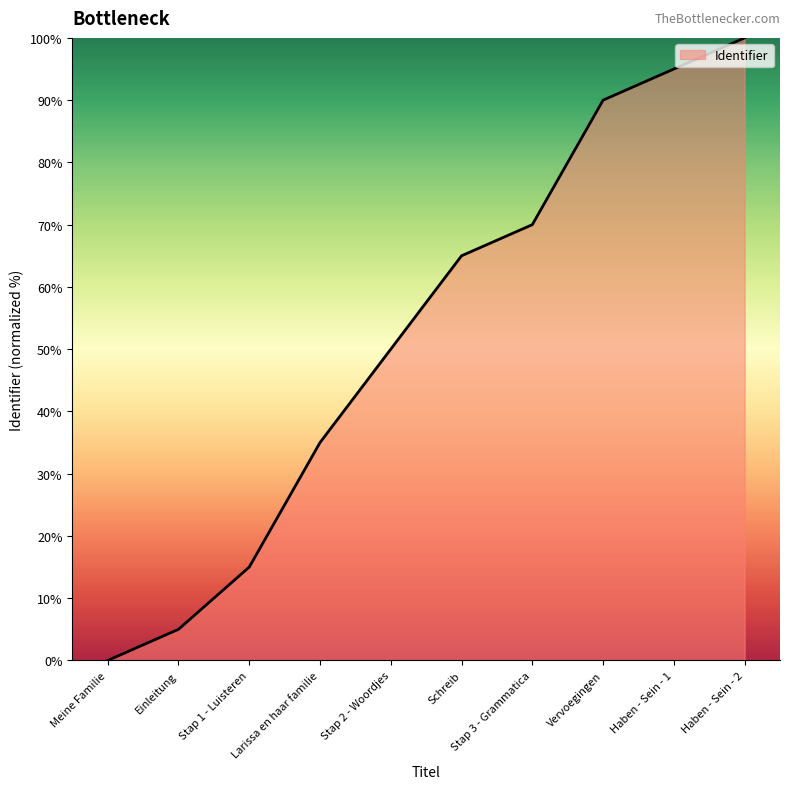

At which label is the value closest to 50?

Stap 2 - Woordjes